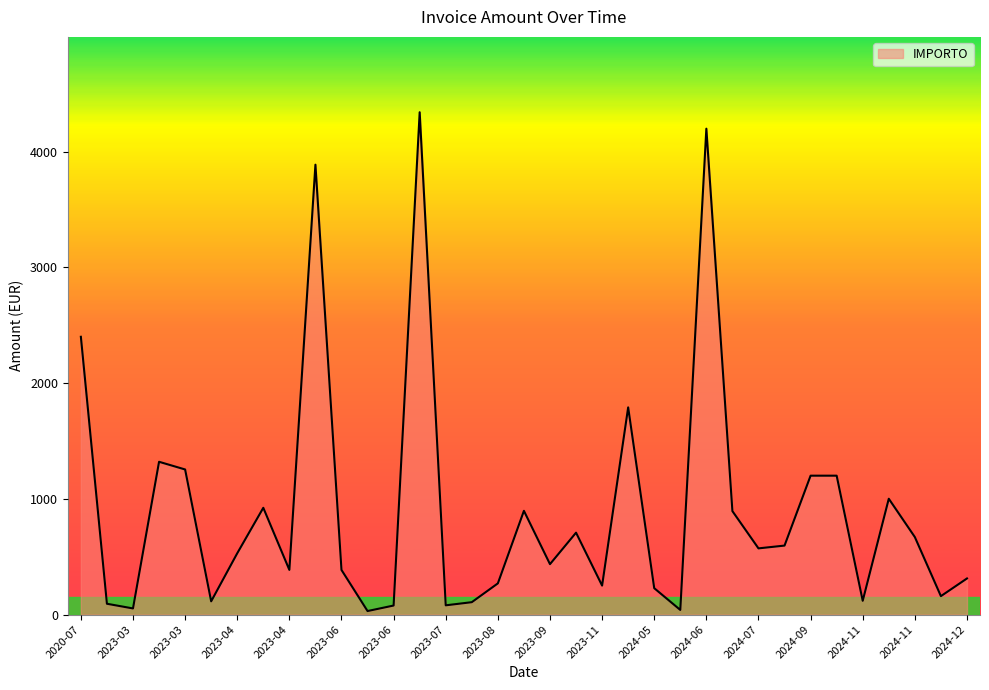

What is the maximum value shown in the chart?

4340.0